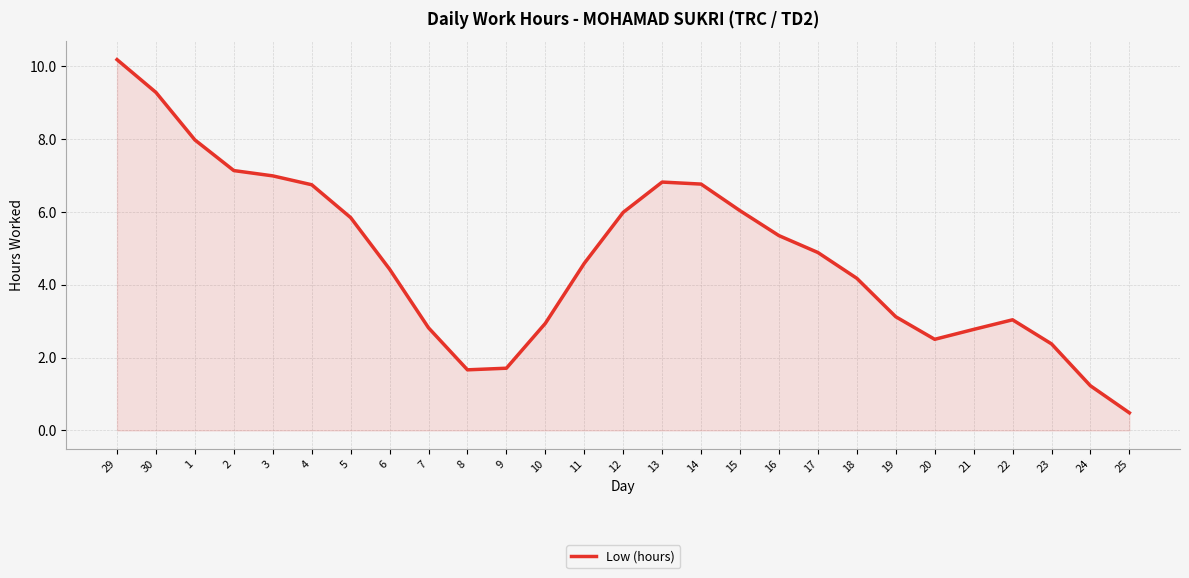

Which category has the highest value across all series?

29